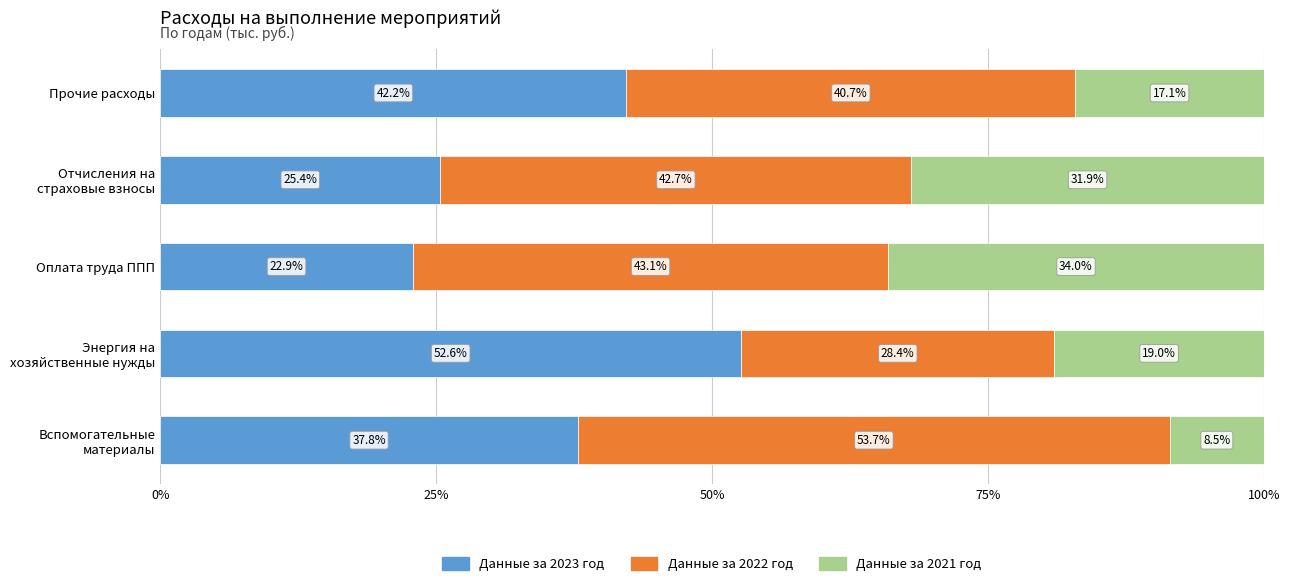

At which label does Данные за 2023 год reach its minimum?

Оплата труда ППП